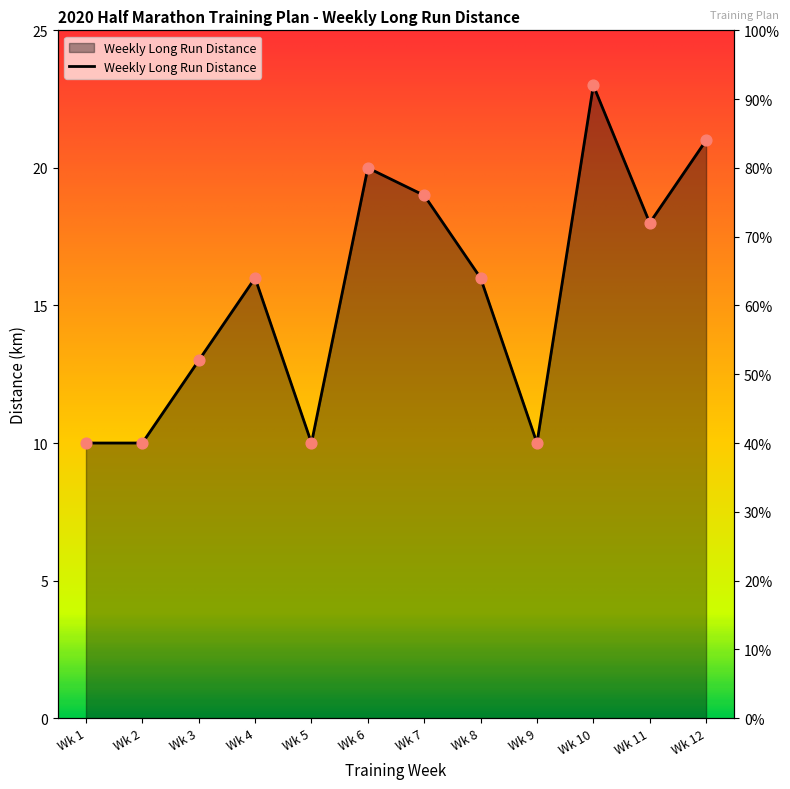

What is the ratio of the value at Wk 7 to the value at Wk 9?

1.9